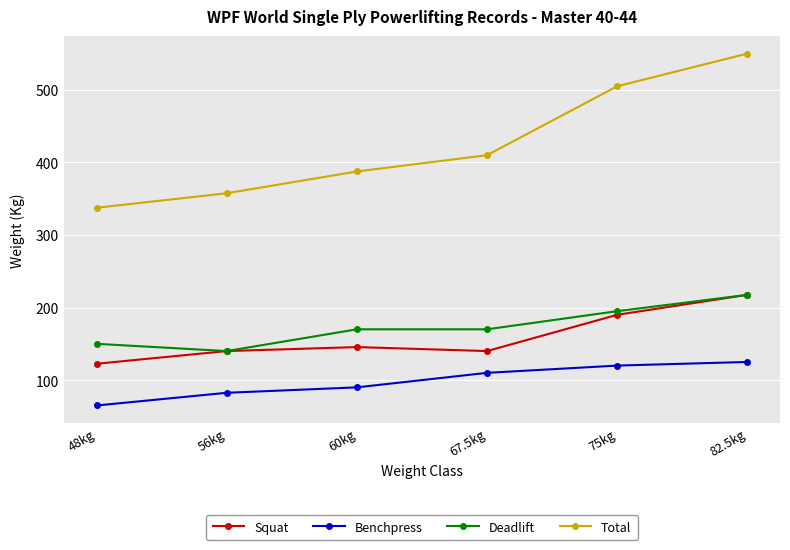

What is the sum of the Total values at 75kg and 48kg?

842.5